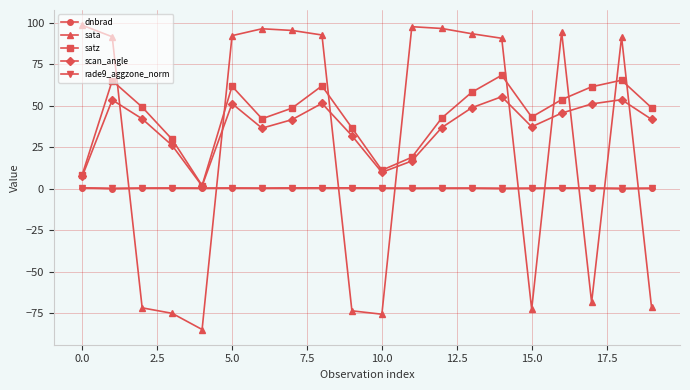

What is the highest value of the sata series?

98.5